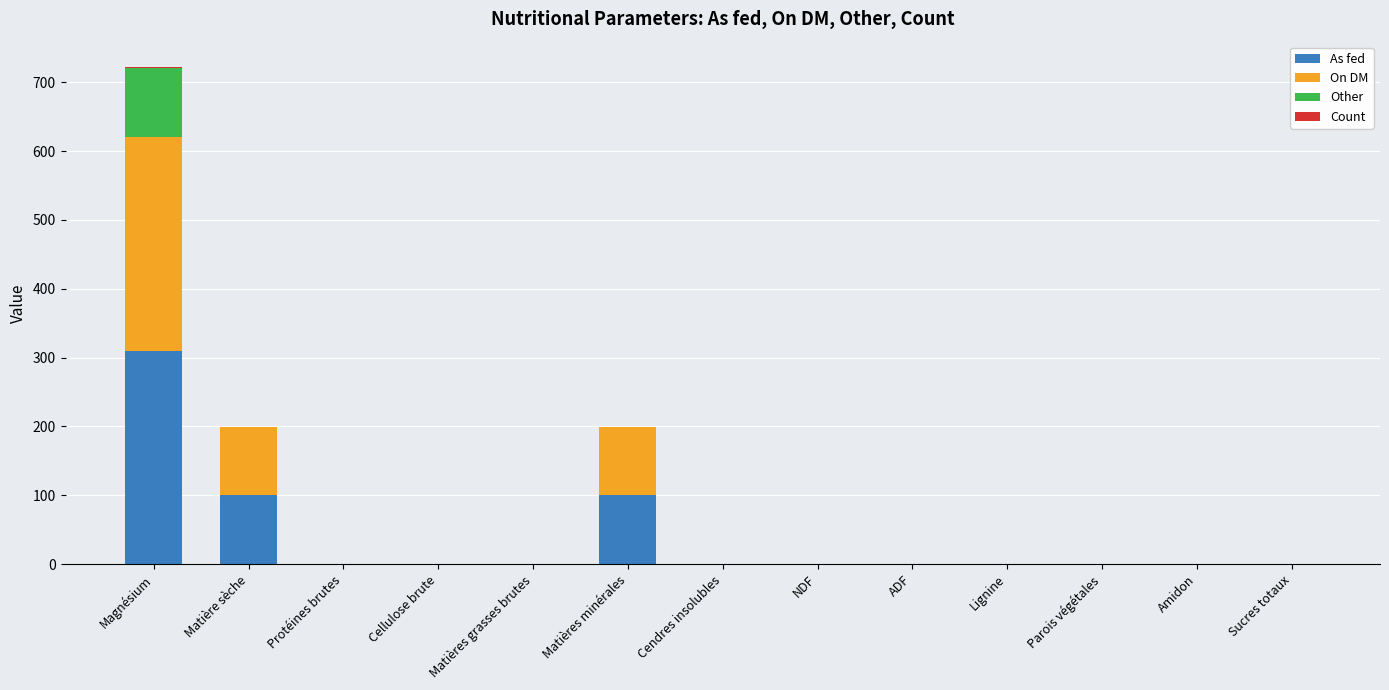

What is the maximum value for As fed?

310.0